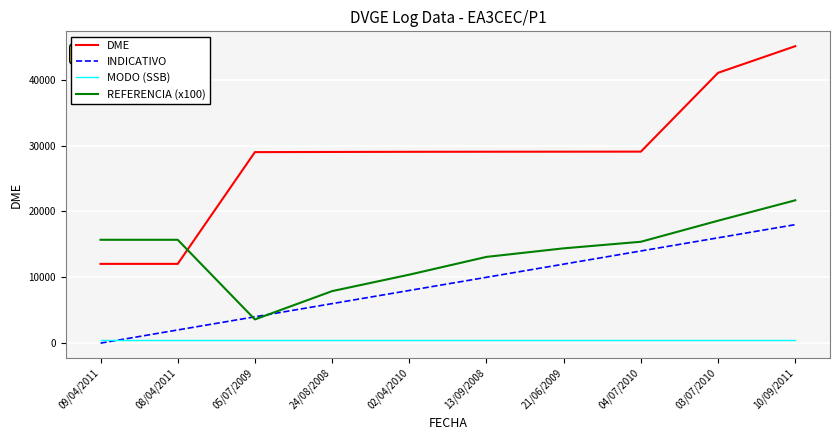

At 02/04/2010, list the series in order from largest to smallest.

DME, REFERENCIA (x100), INDICATIVO, MODO (SSB)